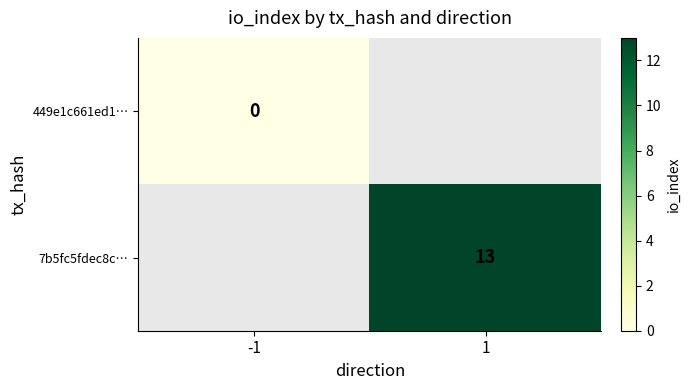

Is it true that 7b5fc5fdec8c… equals 4 at 1?

False